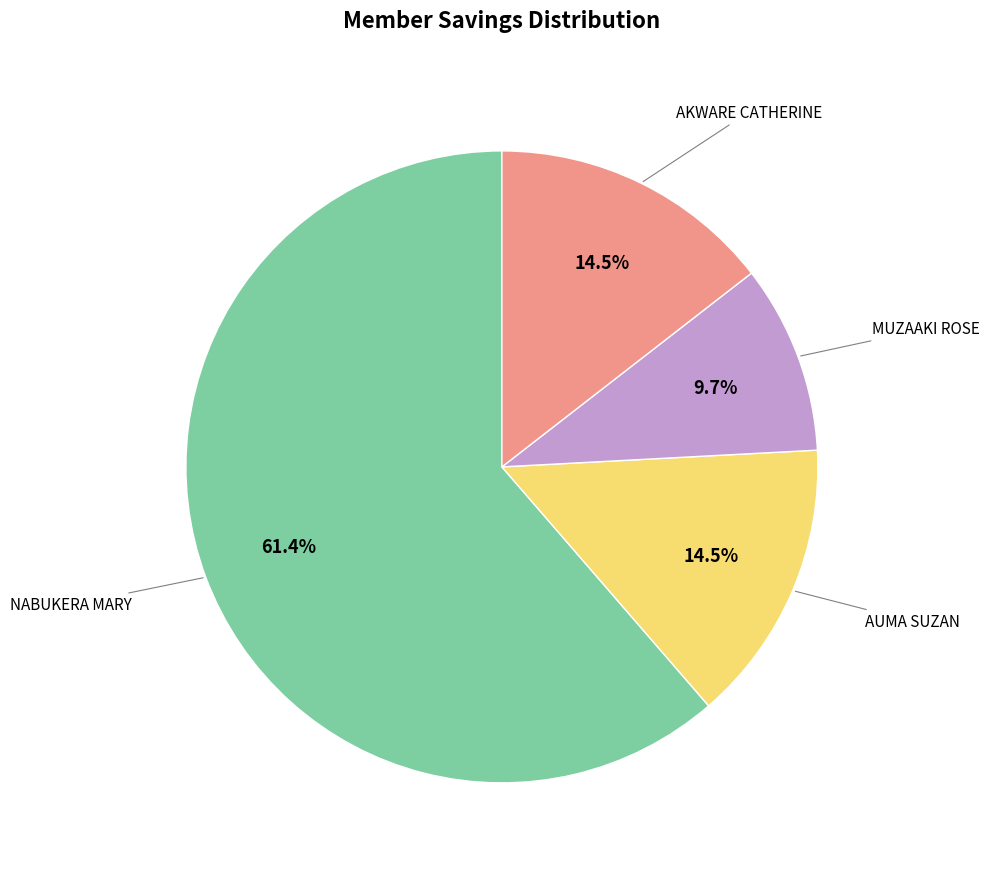

Is there a majority slice in this chart?

Yes